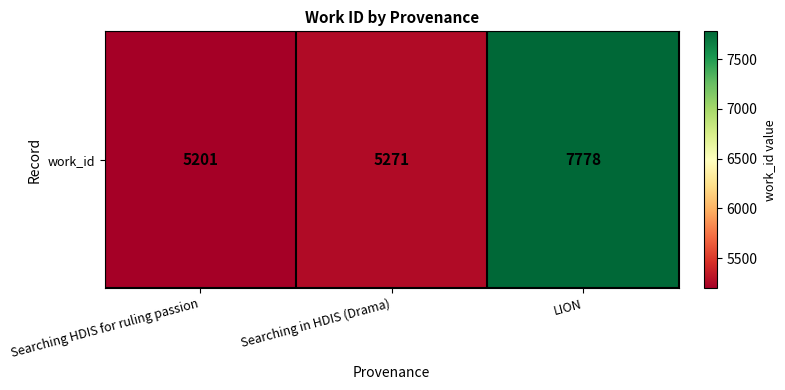

How many values are below 5271?

1